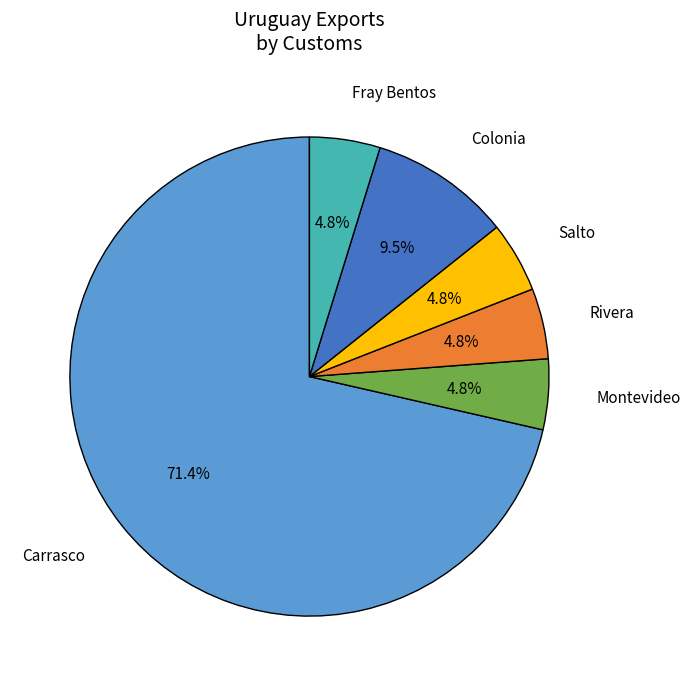

To the nearest percent, what percentage of the pie is Carrasco?

71%